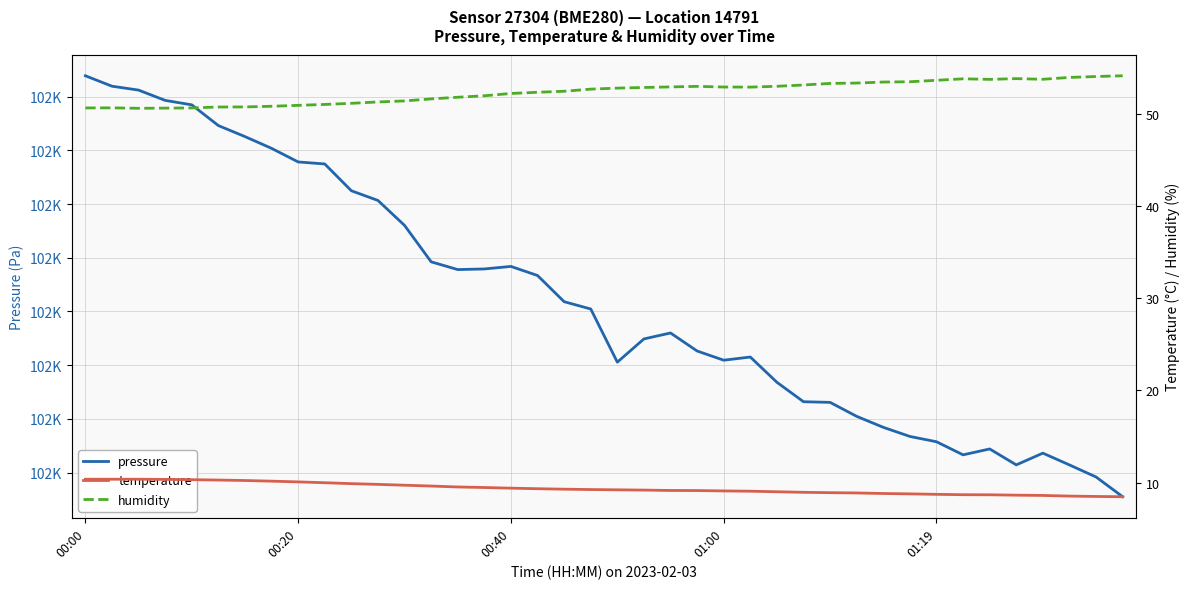

What is the difference between the pressure values at 28 and 34?

21.7